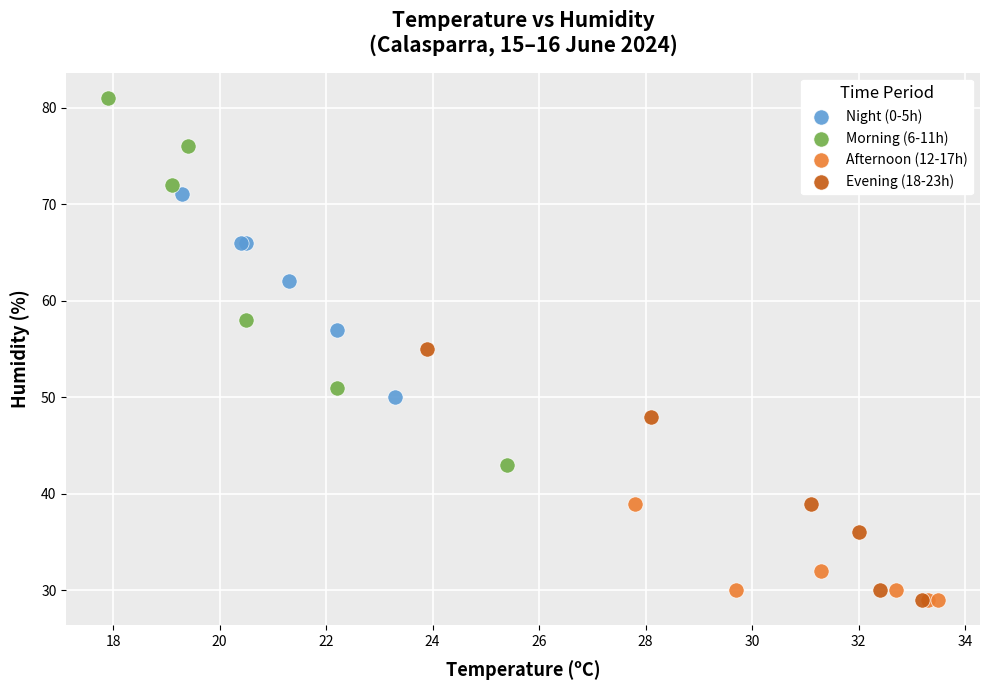

Which series has the widest spread of Y values?

Morning (6-11h)